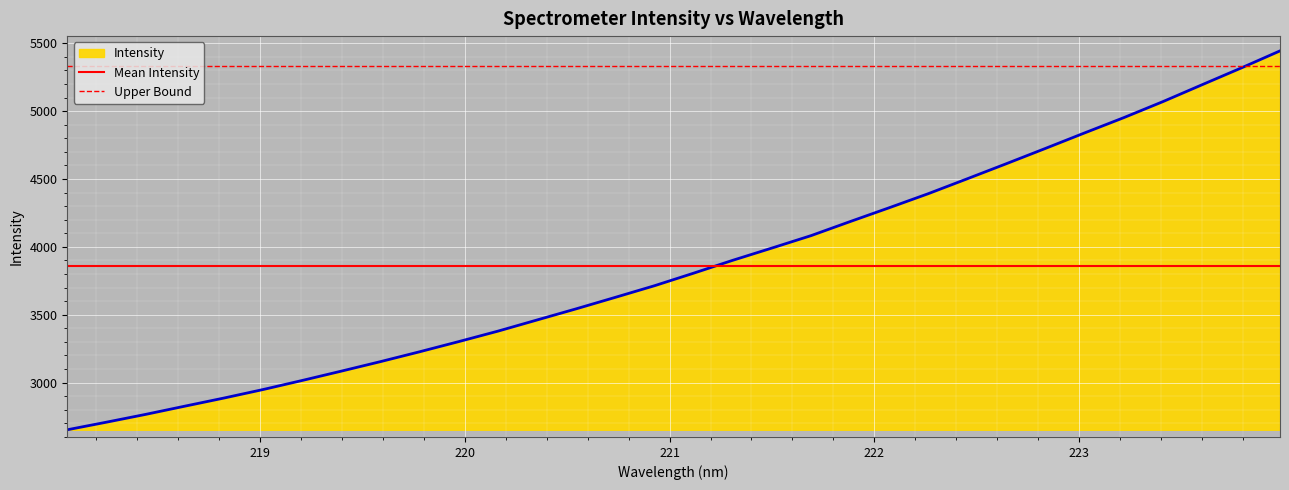

Does the chart display data point markers on the line(s)?

No